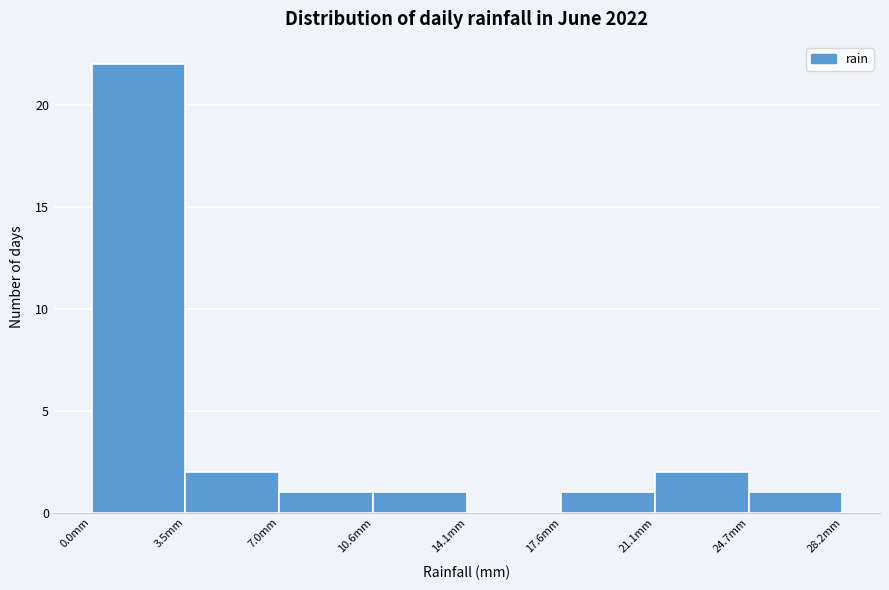

Reading left to right, list every bar in this chart as the range it spans on the x-axis followed by its height. Neither the bar edges nor the heights are printed on the chart, so give them approximately, as read against the axes.

0.0 to 3.5: 22
3.5 to 7.0: 2
7.0 to 10.5: 1
10.5 to 14.0: 1
14.0 to 17.5: 0
17.5 to 21.0: 1
21.0 to 24.5: 2
24.5 to 28.0: 1